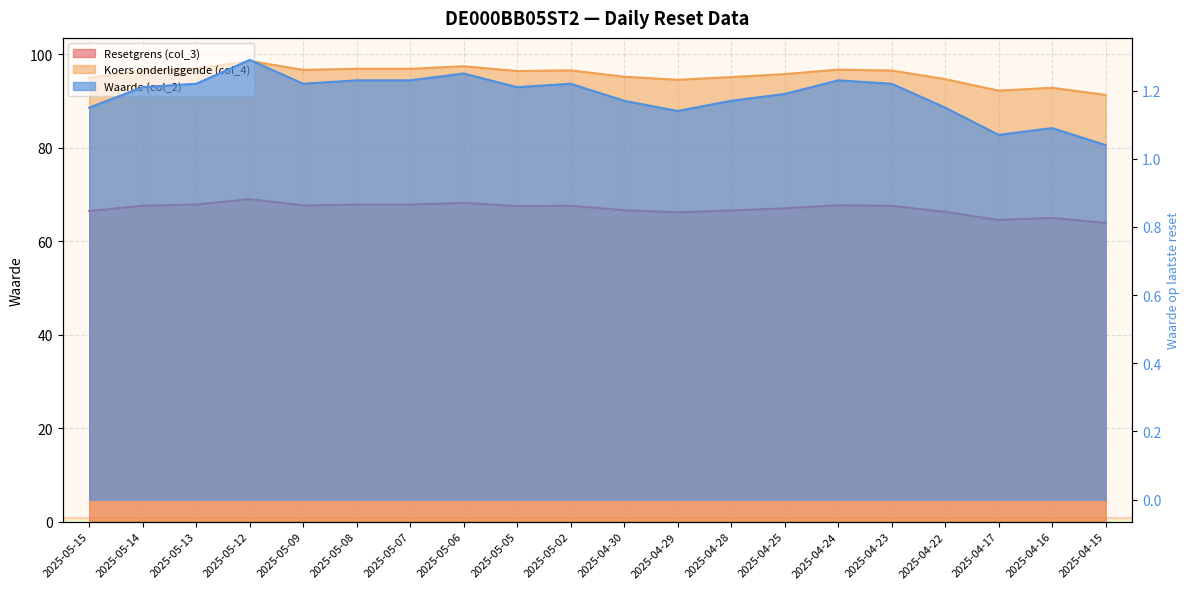

What position from the right is 2025-04-23?

5